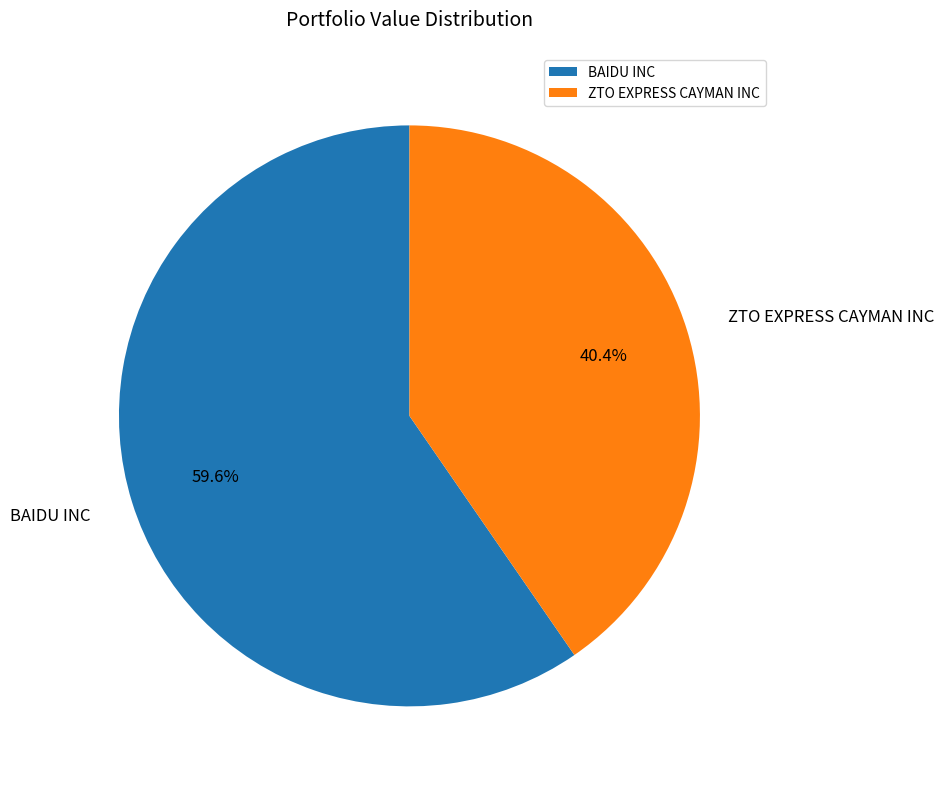

Rank the categories by value from lowest to highest.

ZTO EXPRESS CAYMAN INC, BAIDU INC